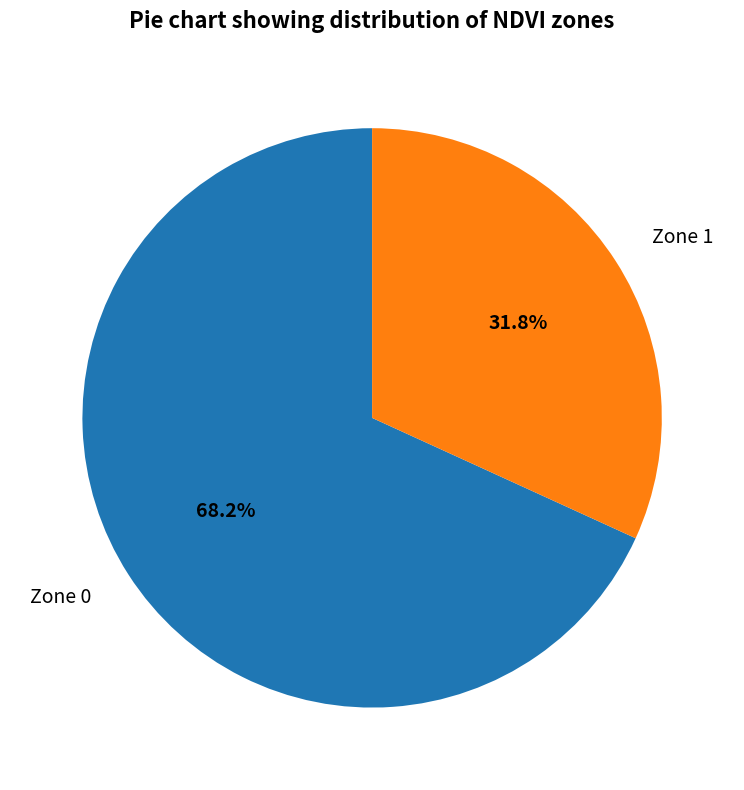

To the nearest percent, what is the difference between the largest and smallest slice percentages?

36%